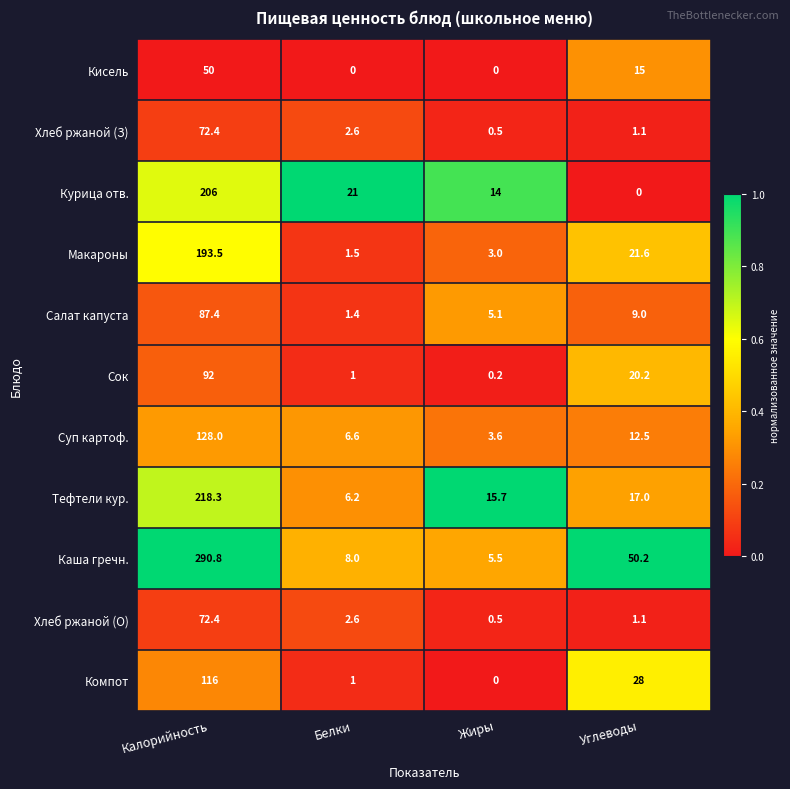

What is the spread (max minus min) of values at Жиры?

15.7